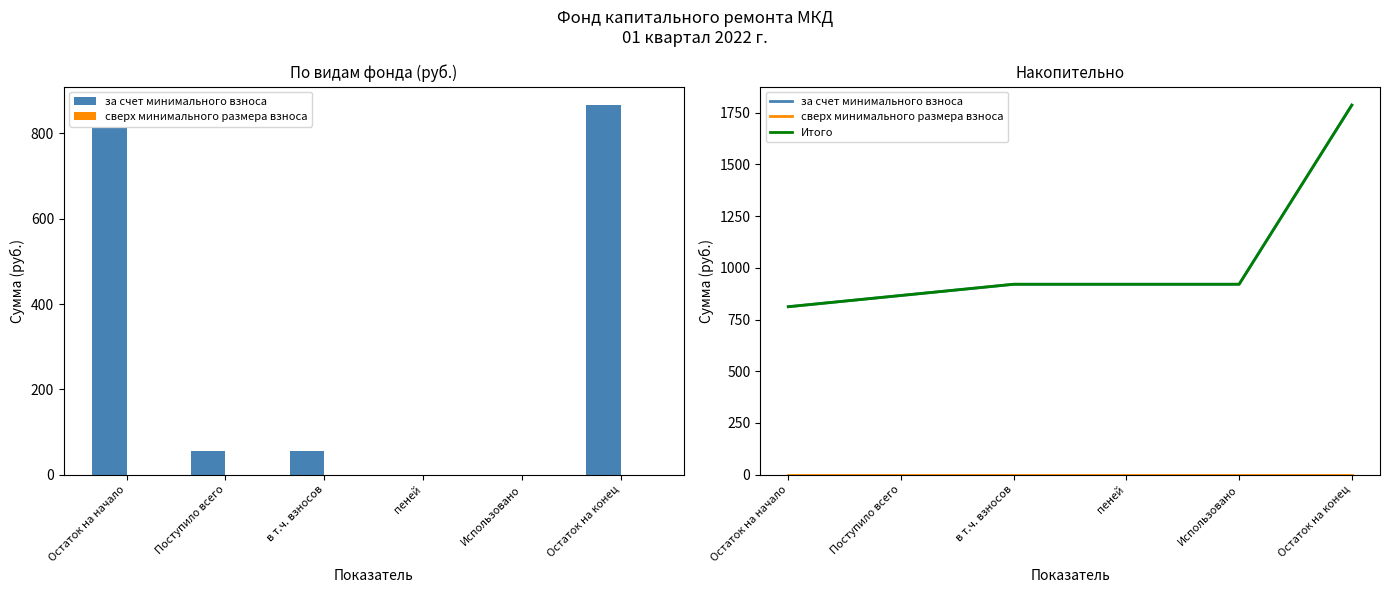

How many data points in Итого are less than 920?

2